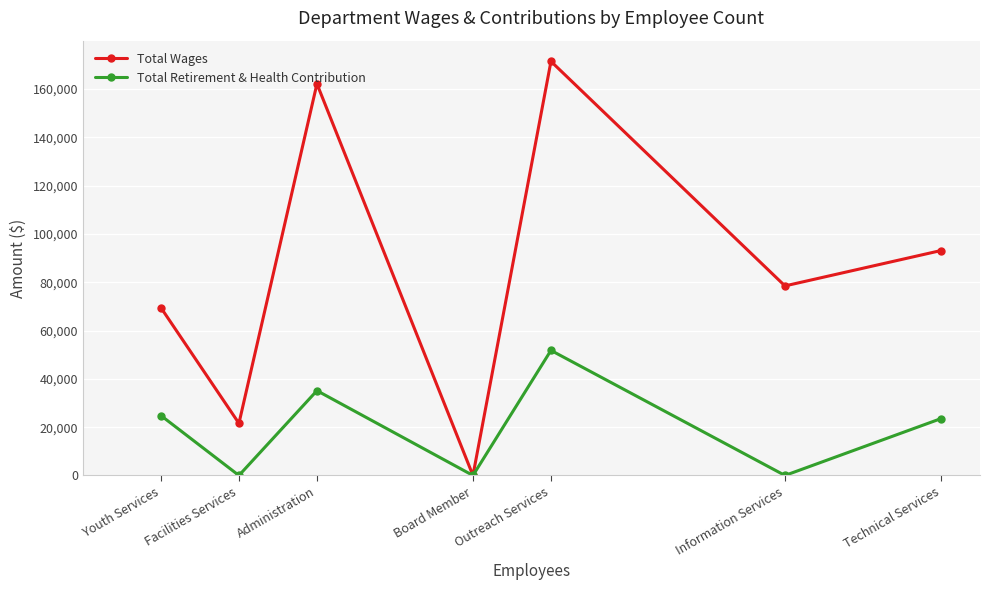

True or false: Total Retirement & Health Contribution has more than 0 interior local peaks.

True